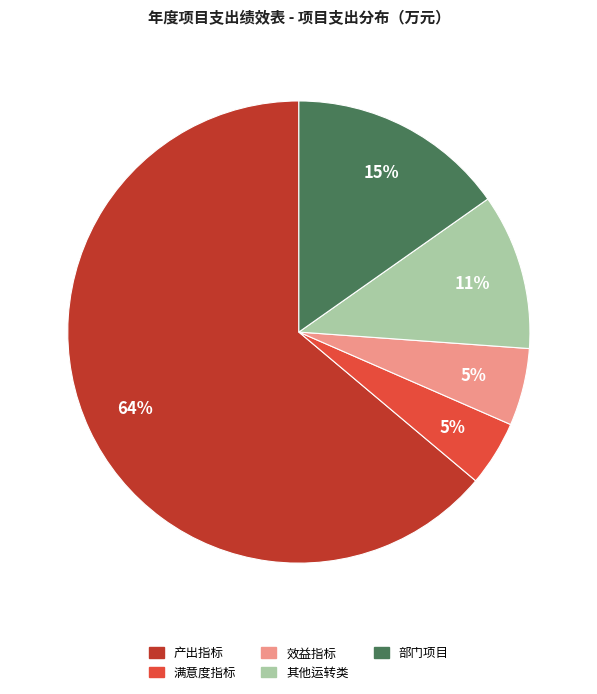

Is there a majority slice in this chart?

Yes